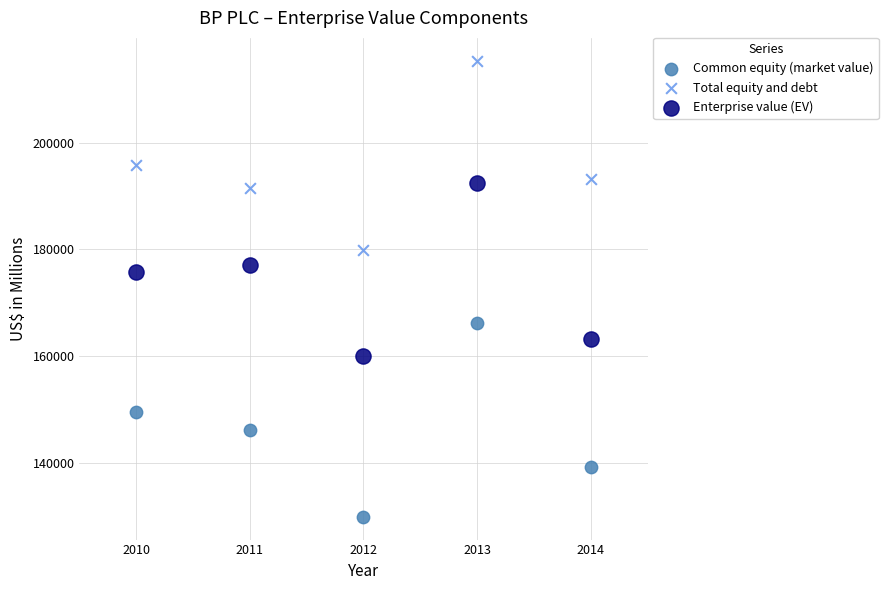

Which series reaches the maximum Y coordinate?

Total equity and debt